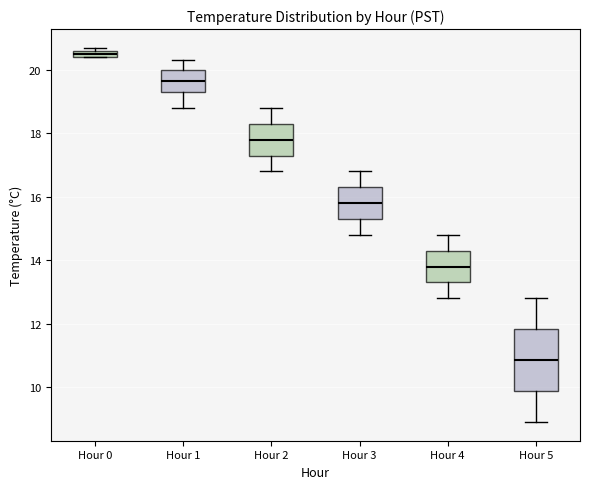

Where does the lower whisker of the box for Hour 5 end on the y-axis? The values are not printed on the chart, so give them approximately, as read against the axis.

9.0